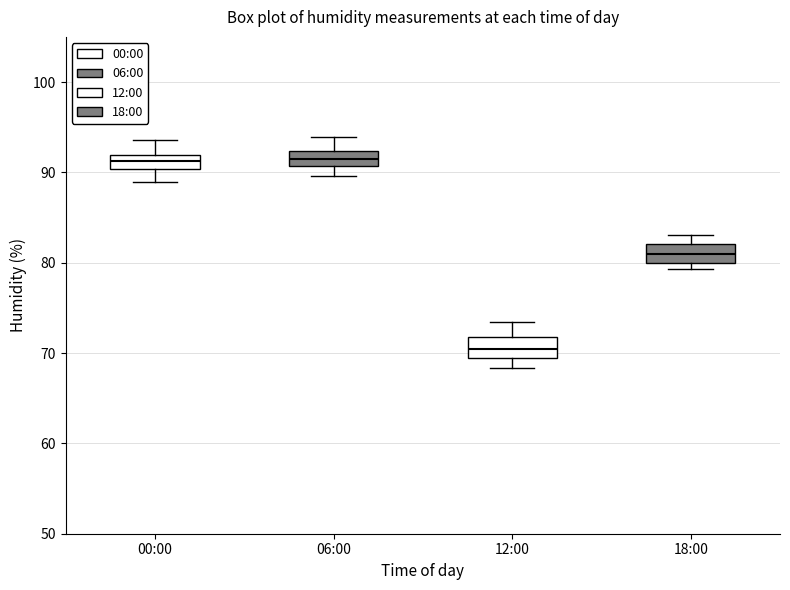

Reading left to right, transcribe this box plot: for each box, give where its median line is, the range the box spans, and where its two whiskers end, as read against the y-axis. The values are not printed on the chart, so give them approximately, as read against the axis.

00:00: median 91, box 90 to 92, whiskers 89 to 94
06:00: median 91 (inside the box), box 91 to 92, whiskers 90 to 94
12:00: median 70, box 69 to 72, whiskers 68 to 73
18:00: median 81, box 80 to 82, whiskers 79 to 83